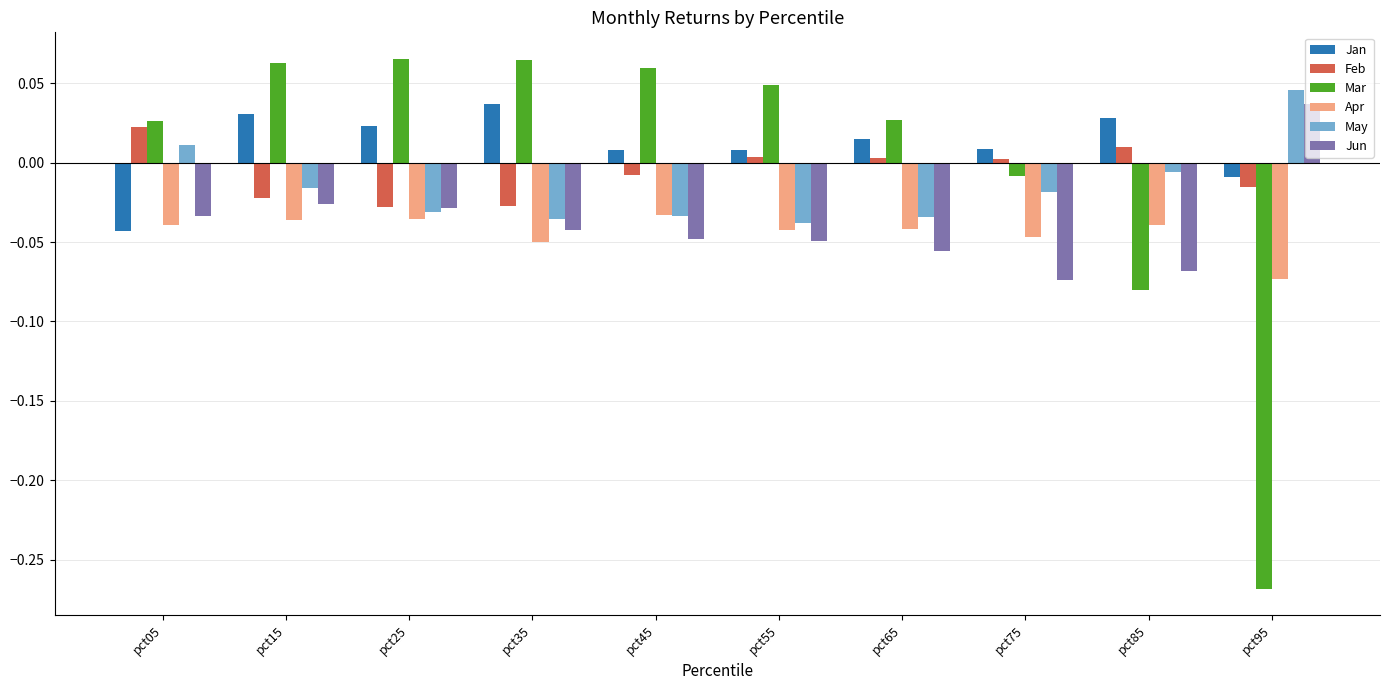

At which category does the chart reach its minimum across all series?

pct95